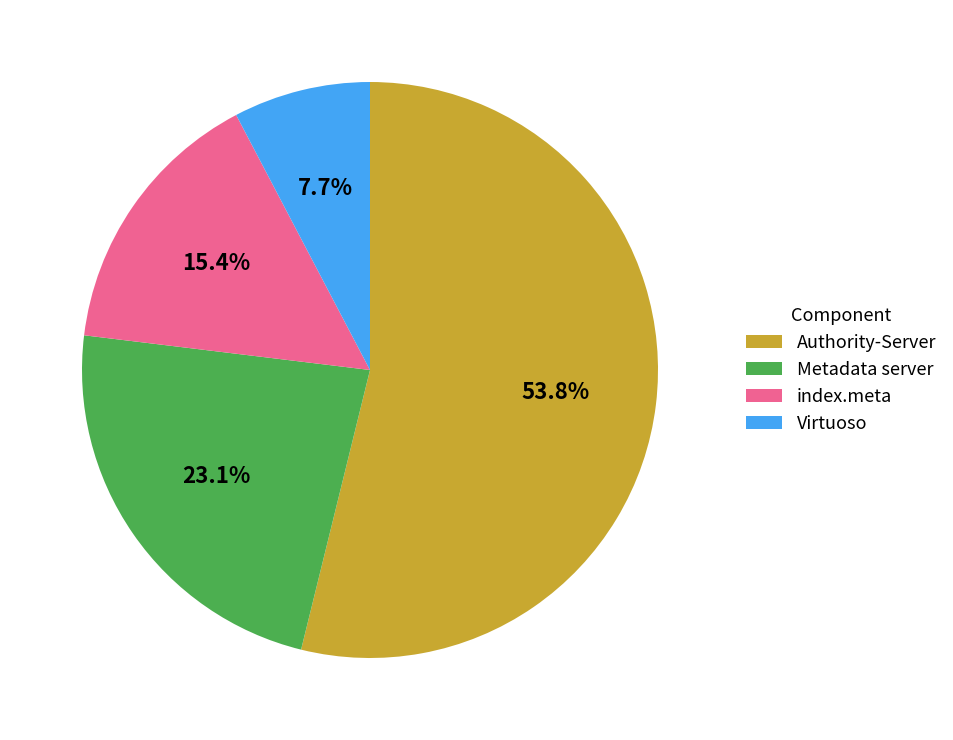

Is Metadata server the majority of the pie?

No